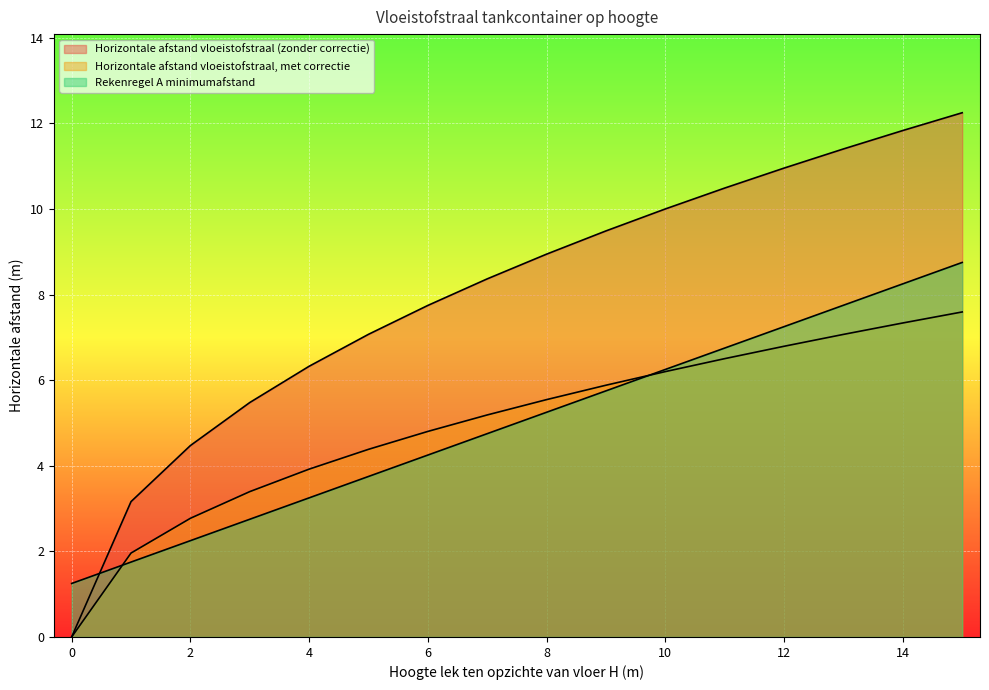

Which series has the largest total across all categories?

Horizontale afstand vloeistofstraal (zonder correctie)